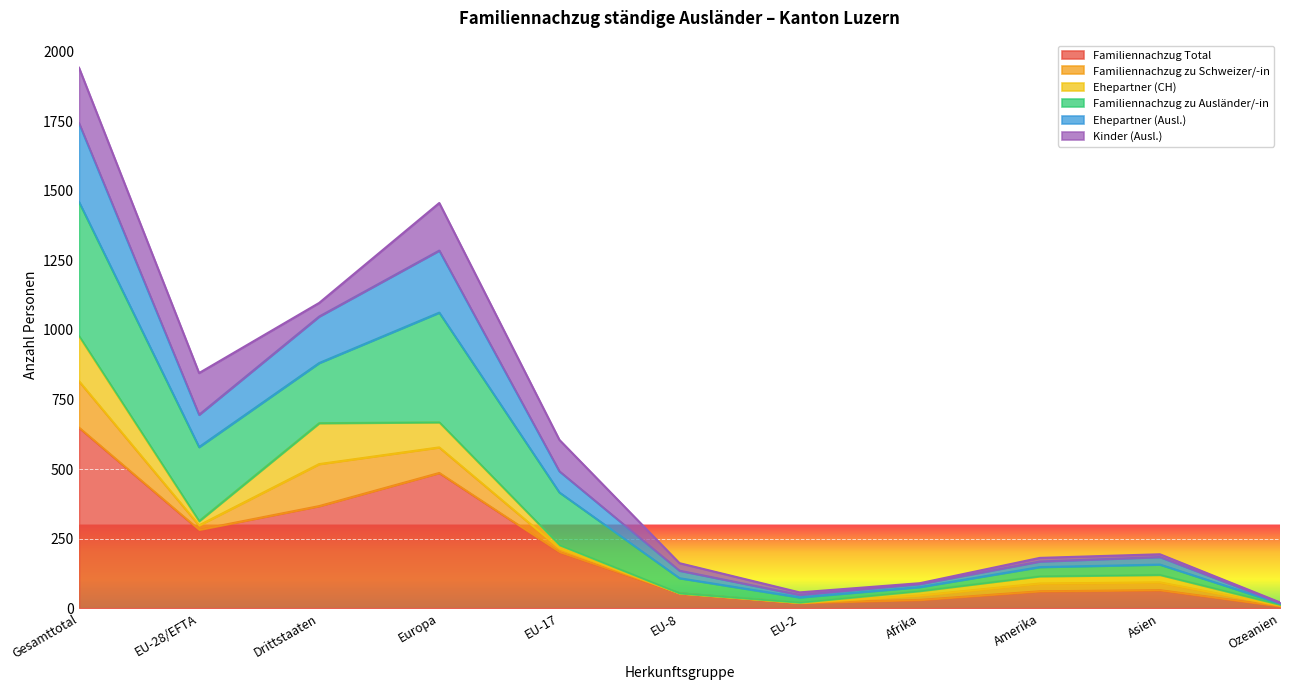

At which label does Familiennachzug Total reach its peak?

Gesamttotal